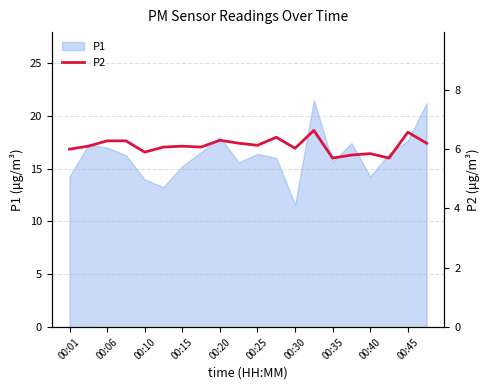

True or false: P1 has a value of 7.9 at 00:40.

False